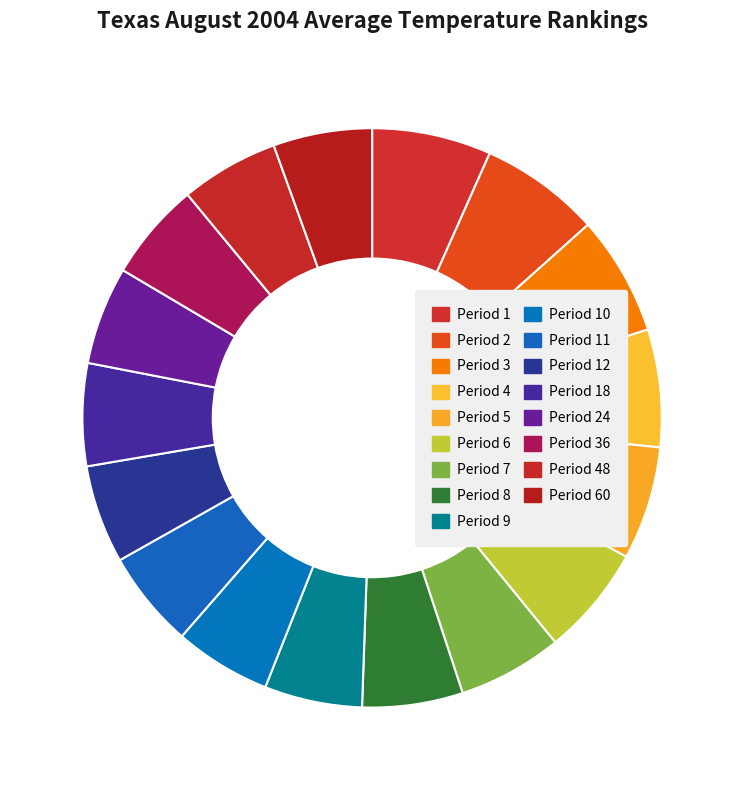

The Period 3 slice represents 7% of the pie. True or false?

True